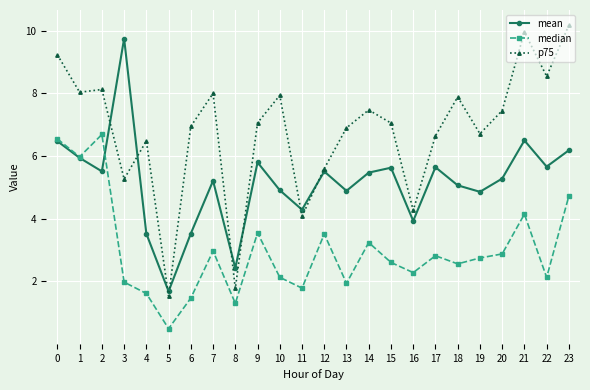

List the series in order of their peak value, lowest first.

median, mean, p75